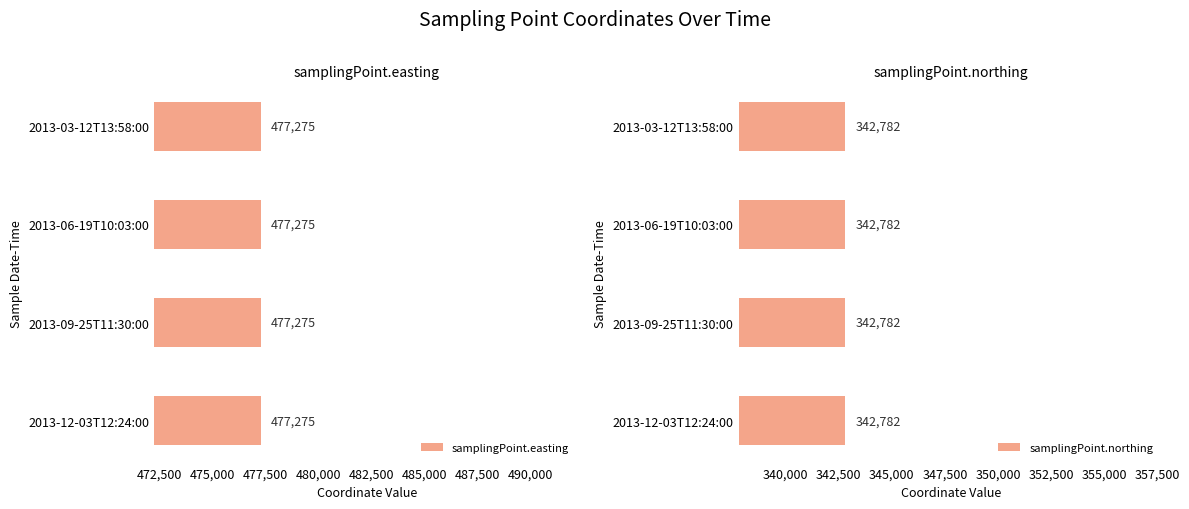

True or false: samplingPoint.easting has a value of 477275 at 2013-12-03T12:24:00.

True